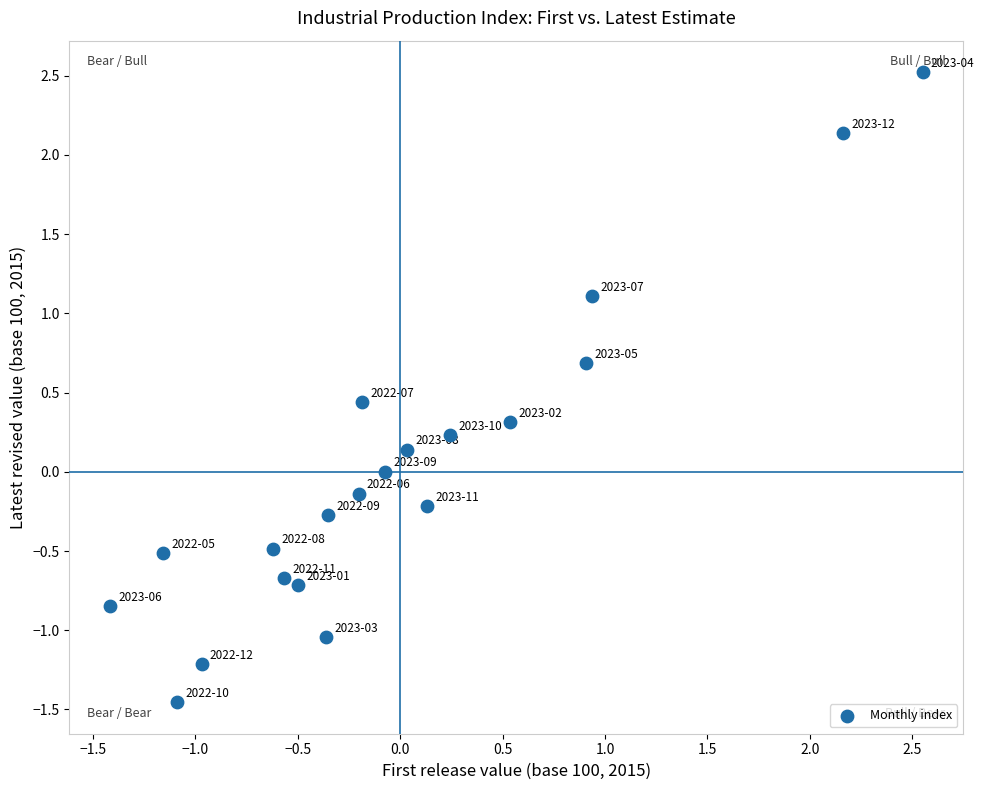

What is the range of X values (max minus min)?

4.0